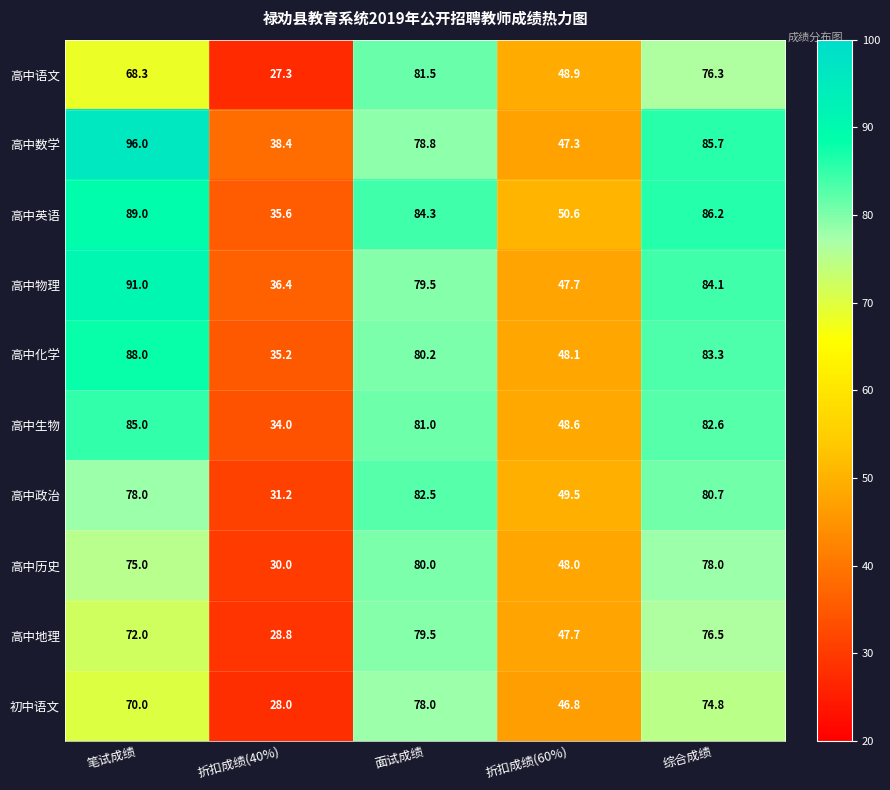

At which label is 高中数学 closest to 67?

面试成绩